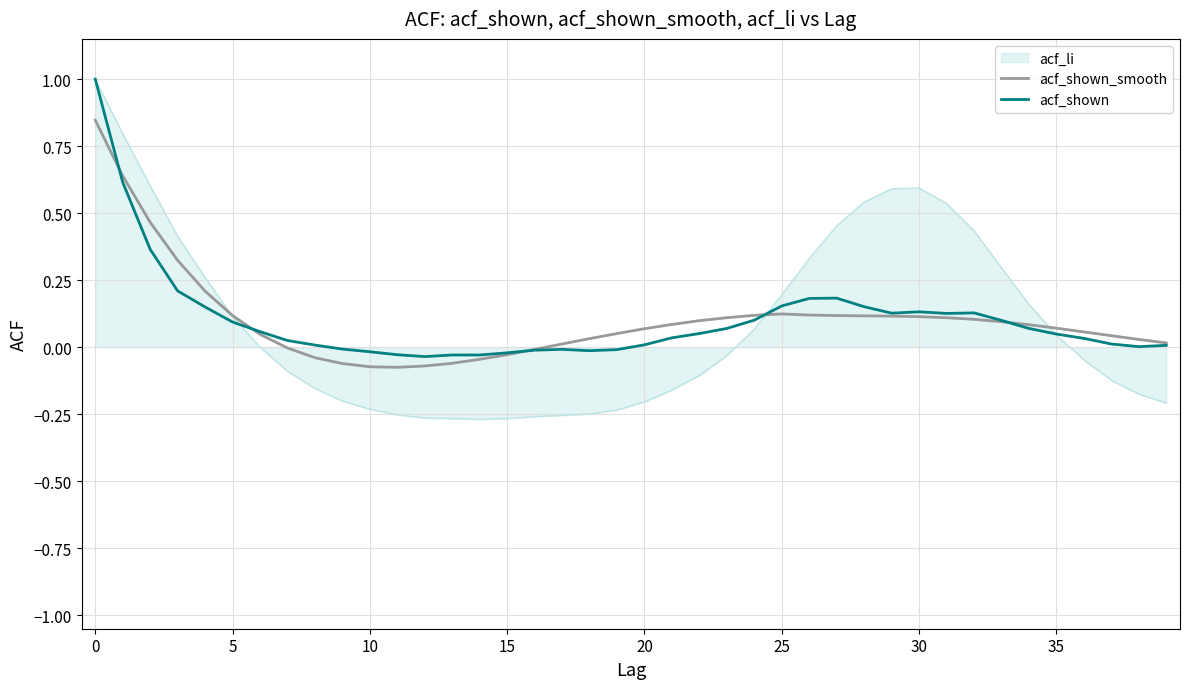

Which series has the largest range (max minus min)?

acf_li